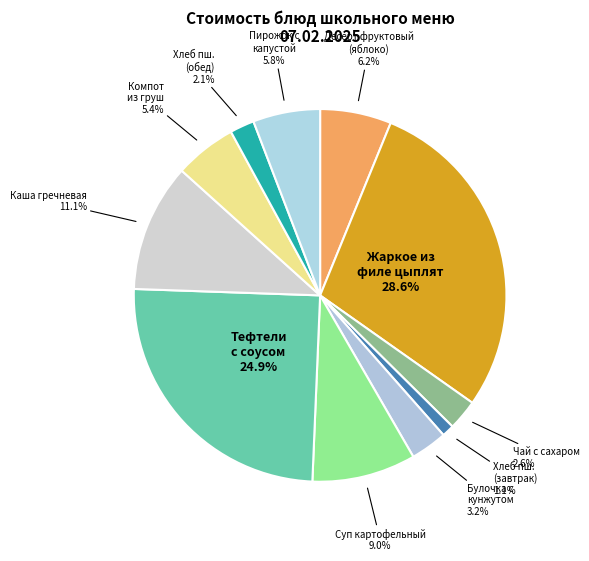

Rank the categories by value from highest to lowest.

Жаркое по-домашнему из филе цыплят, Тефтели с соусом, Каша гречневая рассыпчатая, Суп картофельный с макаронными изделиями, Десерт фруктовый (яблоко), Пирожок с капустой и яйцом, Компот из груш, Булочка с кунжутом, Чай с сахаром, Хлеб пшеничный (обед), Хлеб пшеничный (завтрак)